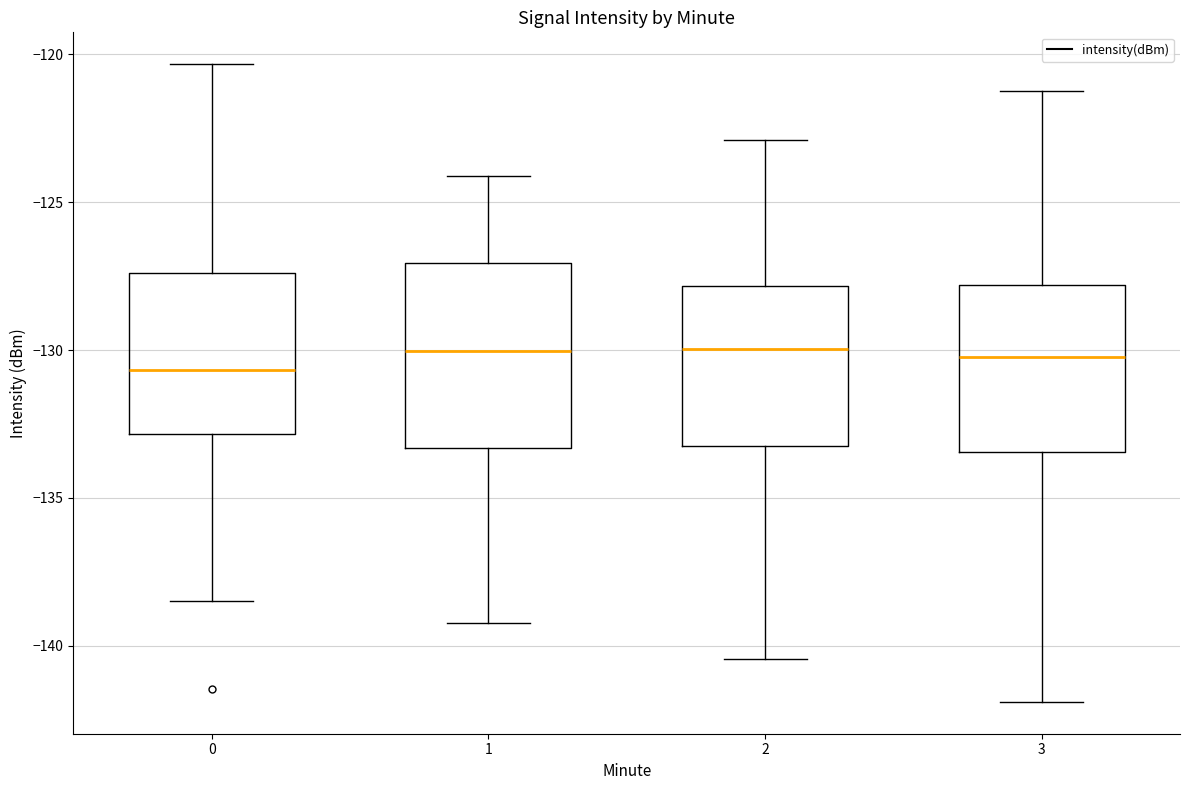

Reading left to right, transcribe this box plot: for each box, give where its median line is, the range the box spans, and where its two whiskers end, as read against the y-axis. The values are not printed on the chart, so give them approximately, as read against the axis.

0: median -130.5, box -133.0 to -127.5, whiskers -138.5 to -120.5
1: median -130.0, box -133.5 to -127.0, whiskers -139.0 to -124.0
2: median -130.0, box -133.0 to -128.0, whiskers -140.5 to -123.0
3: median -130.0, box -133.5 to -128.0, whiskers -142.0 to -121.0